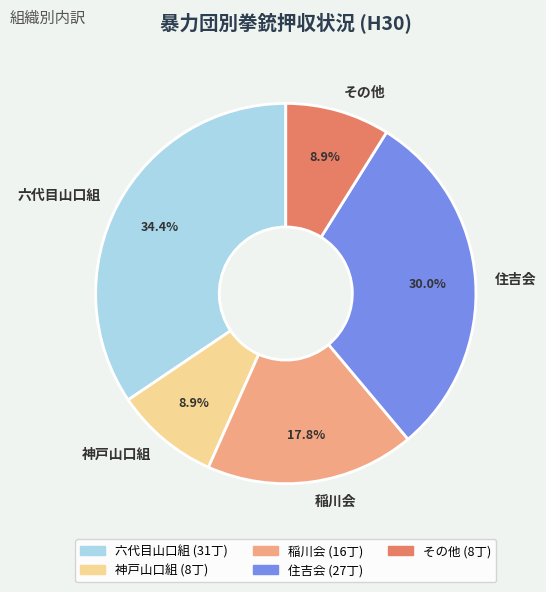

Do 住吉会 and 稲川会 together represent more than half of the pie?

No